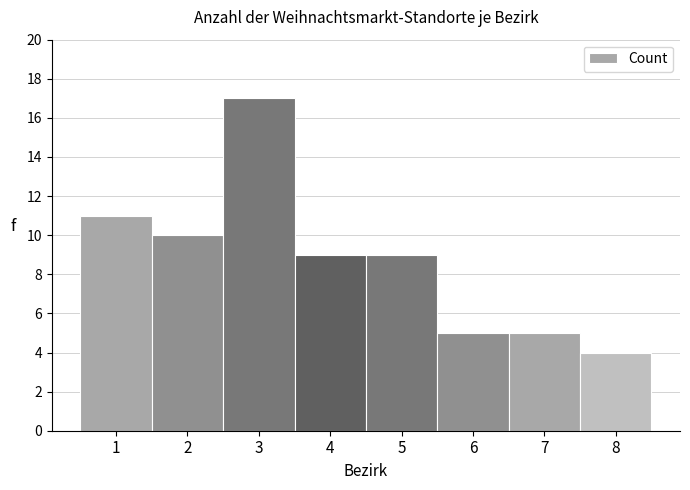

Reading right to left, what are all the values shown in this chart?

4	5	5	9	9	17	10	11